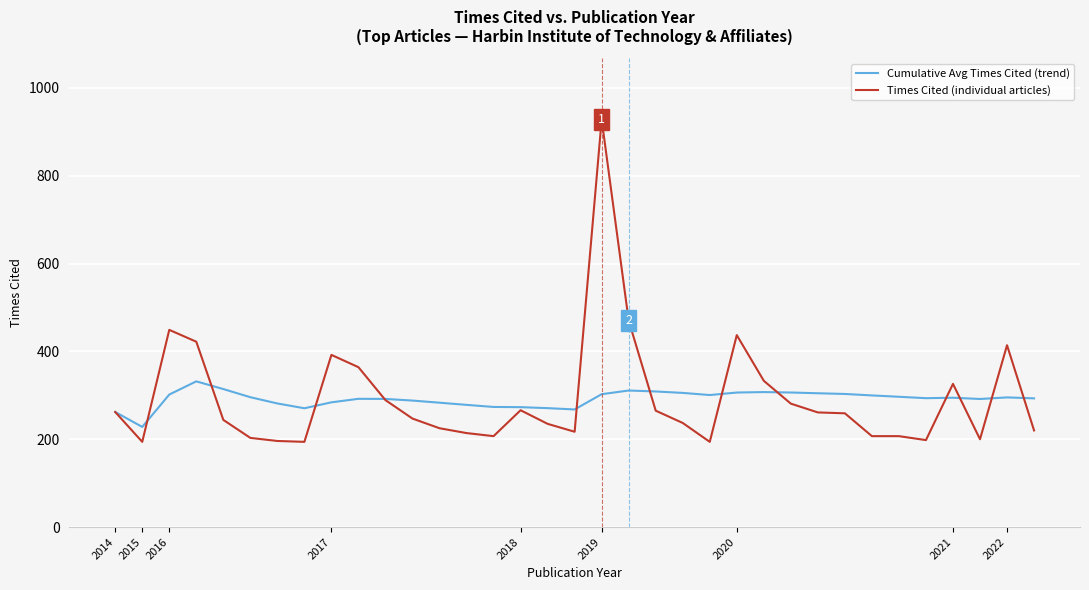

What is the minimum value shown in the chart?

194.0